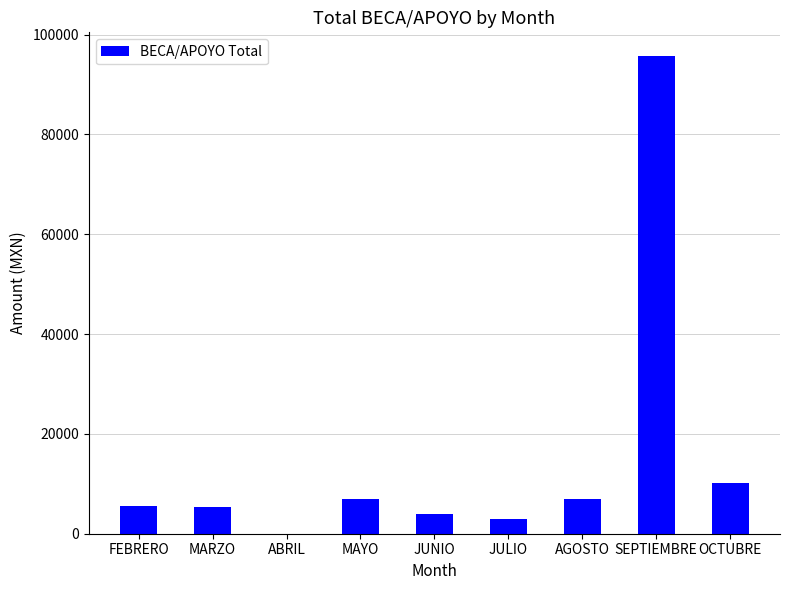

The value at ABRIL is -29775.3. True or false?

False